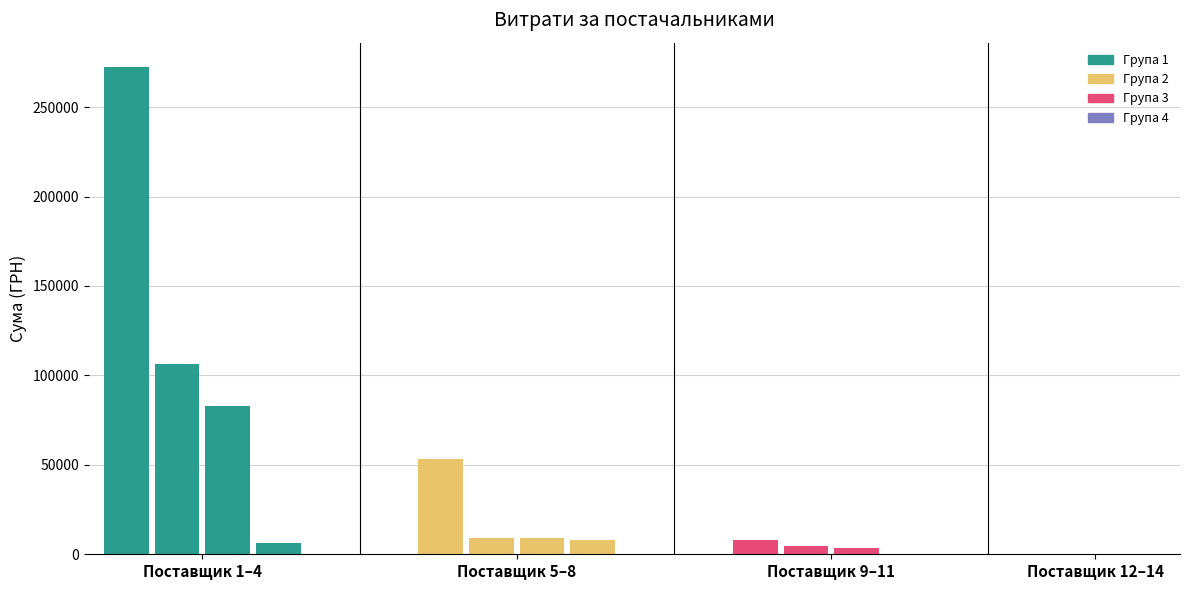

How many bars are there in total?

14